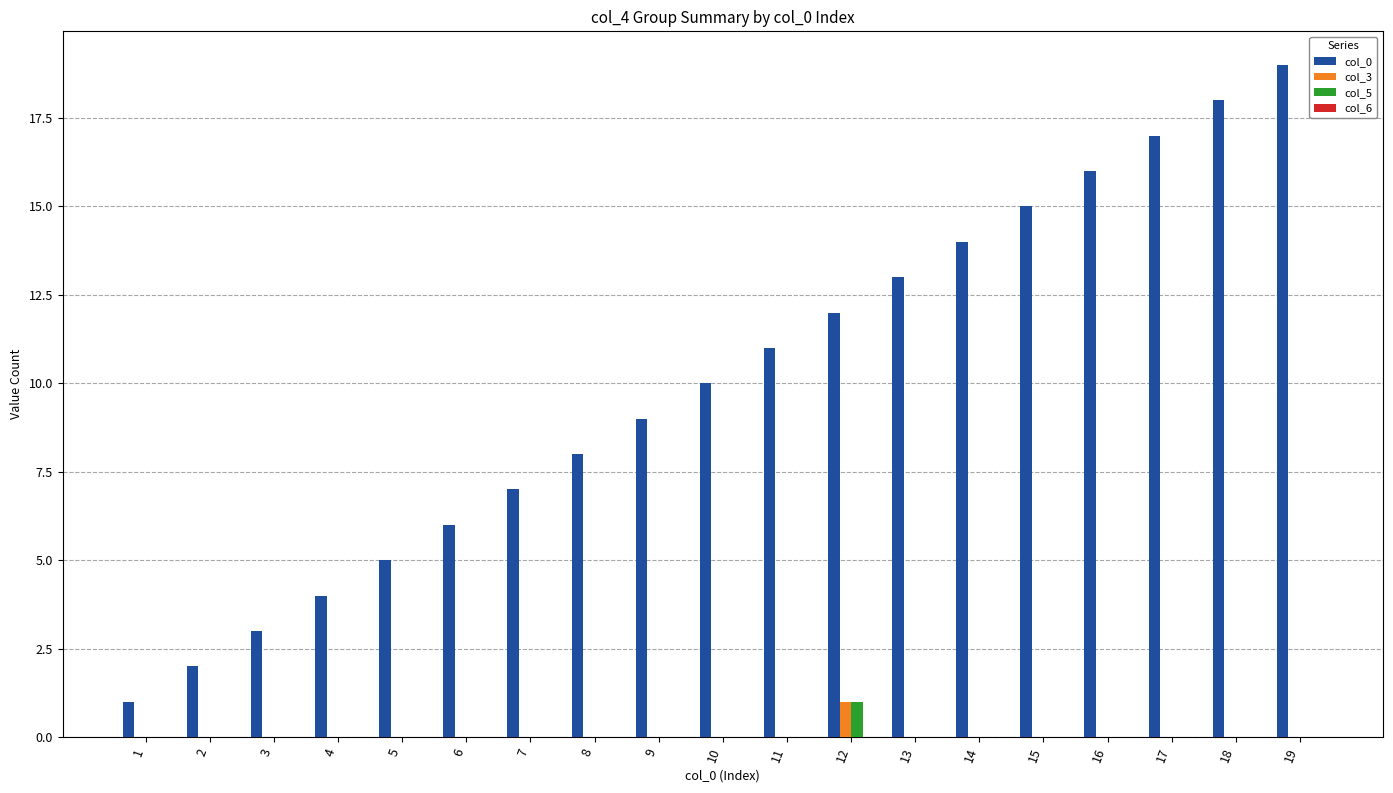

Is the value of col_0 at 19 greater than the value of col_3 at 16?

Yes